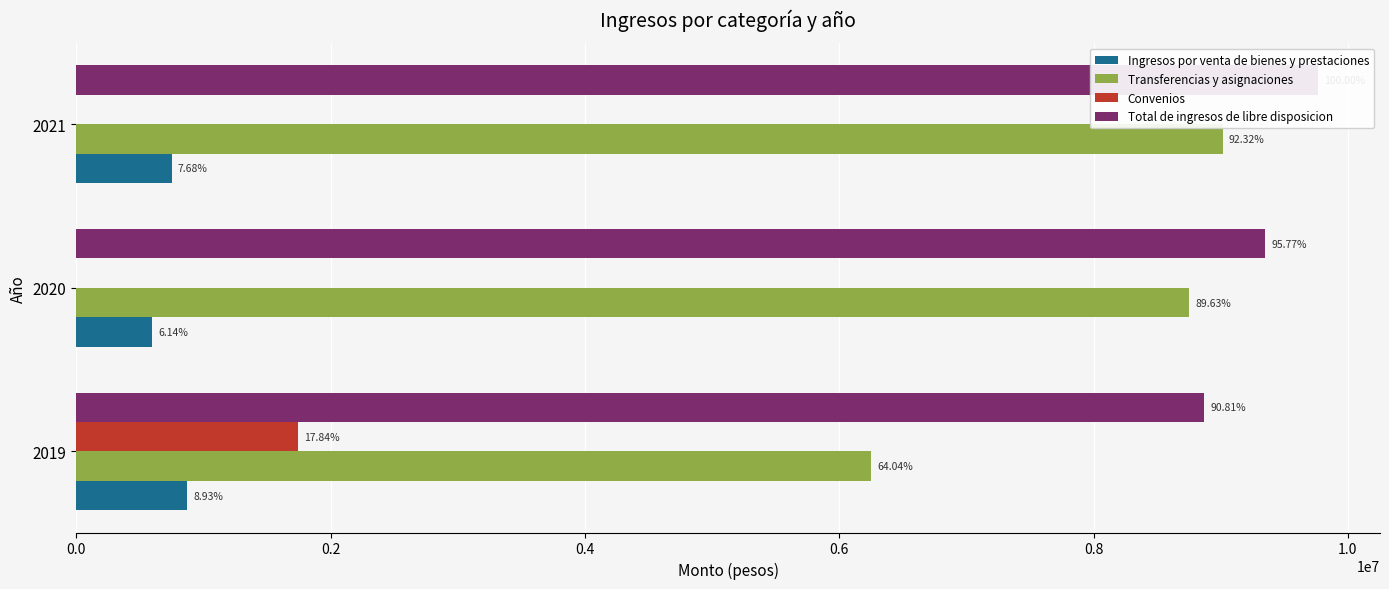

What is the lowest value of the Transferencias y asignaciones series?

6252760